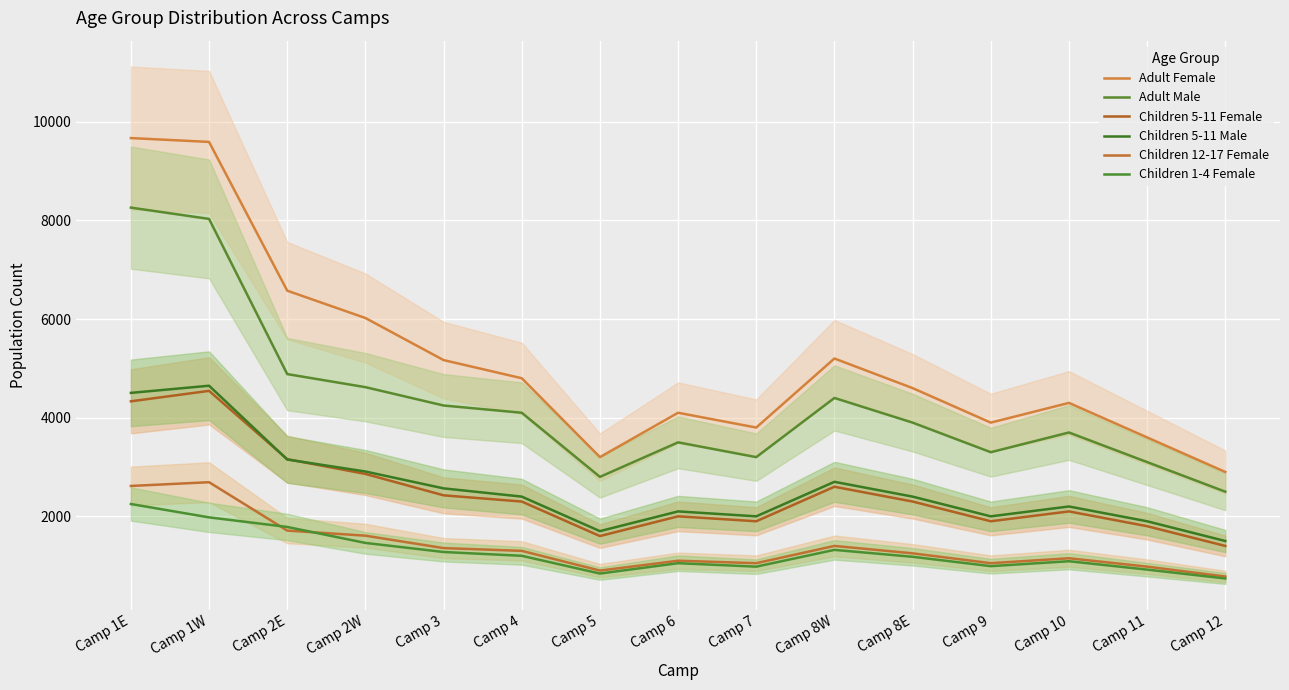

What is the sum of the Children 1-4 Female values at Camp 7 and Camp 8E?

2160